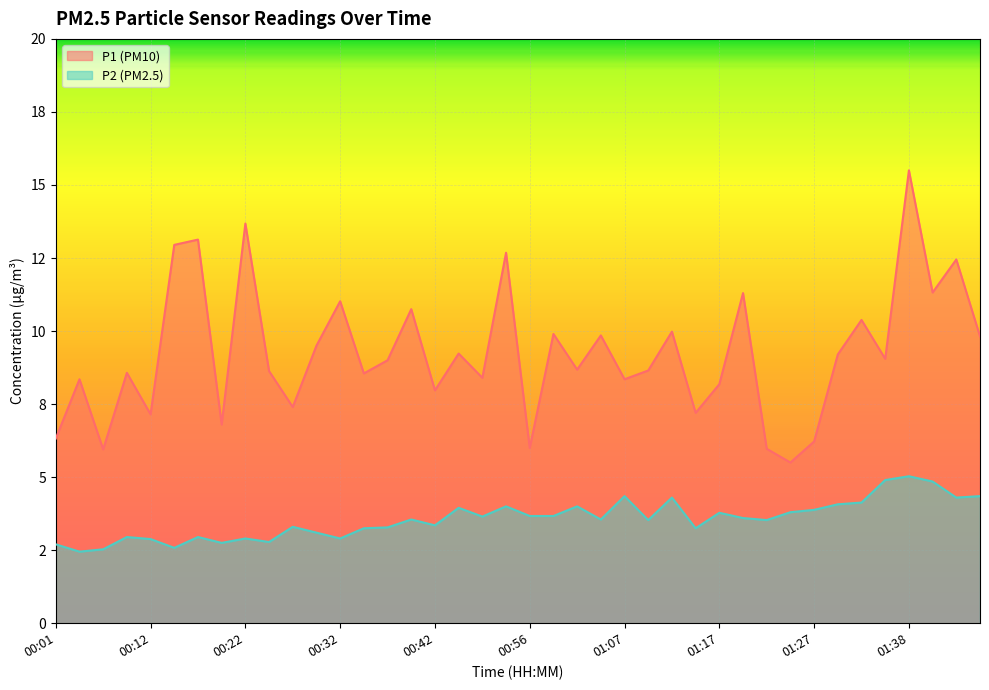

True or false: P2 has a value of 3.4 at 00:06.

False